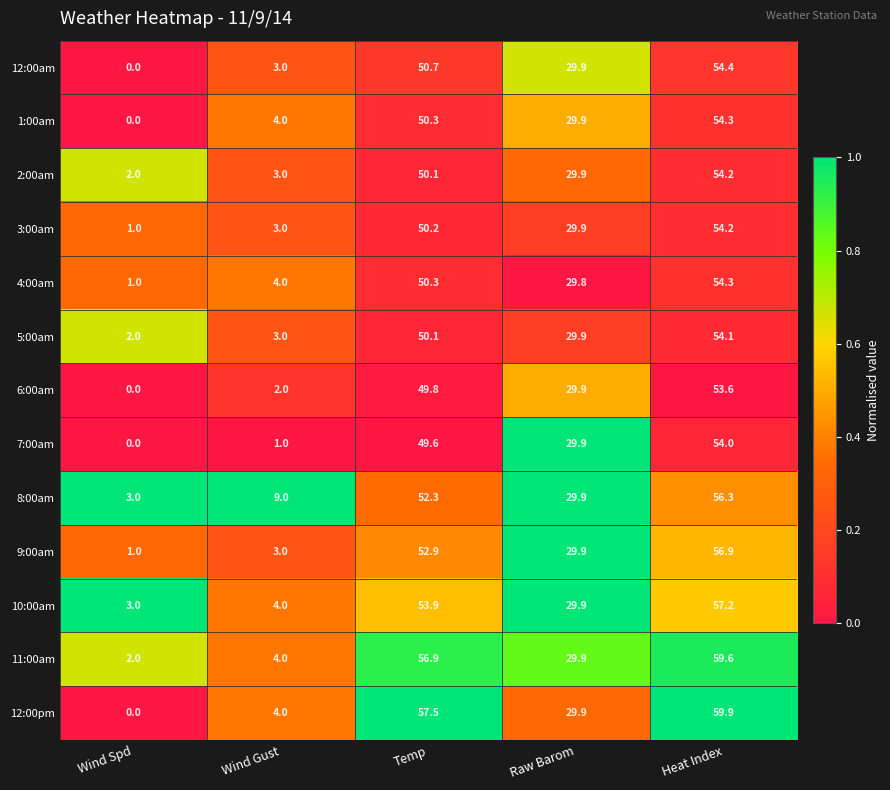

Where is 2:00am nearest to the value 28?

Raw Barom